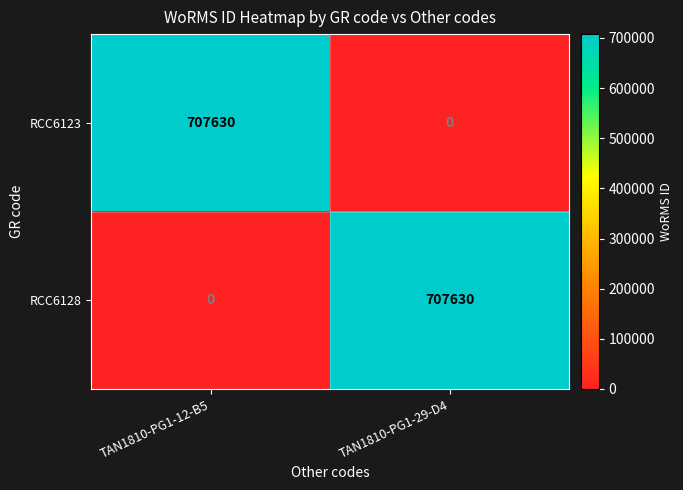

Is it true that RCC6123 equals 0 at TAN1810-PG1-29-D4?

True